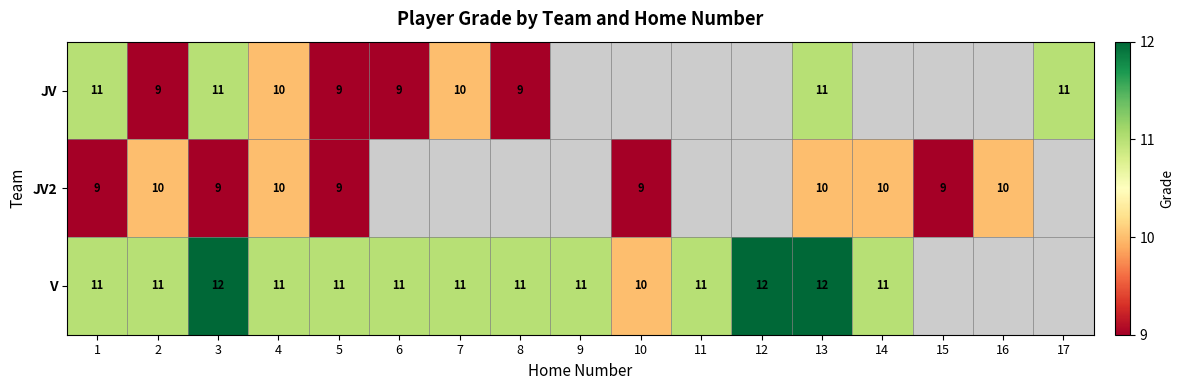

The V series shows 11 at 1. True or false?

True